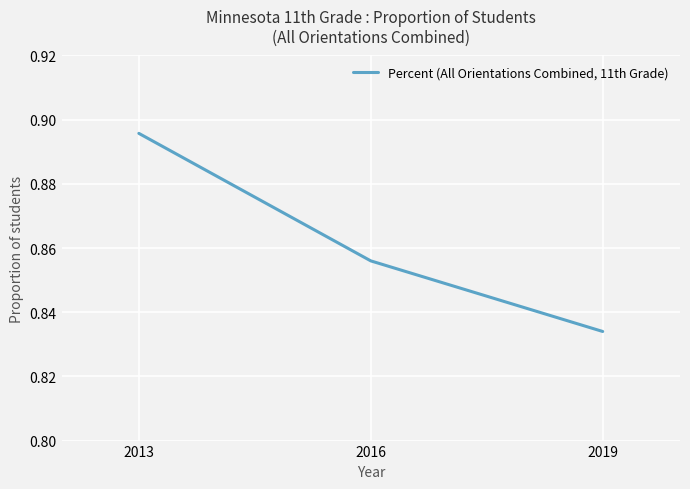

Where is the data nearest to the value 0?

2019